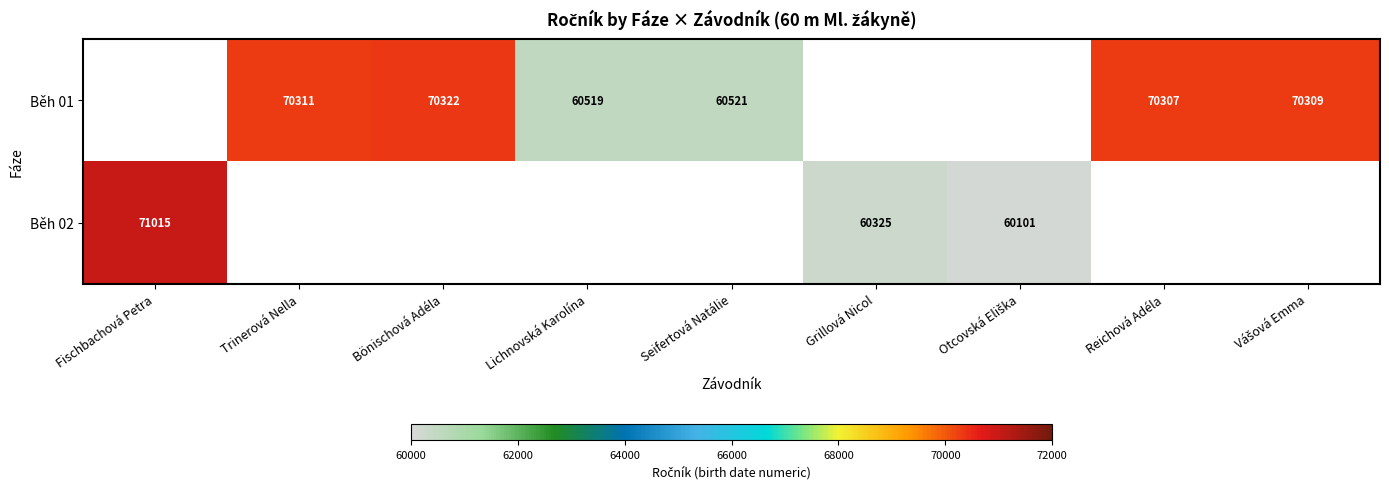

The value of Běh 01 at Trinerová Nella is 109644. True or false?

False